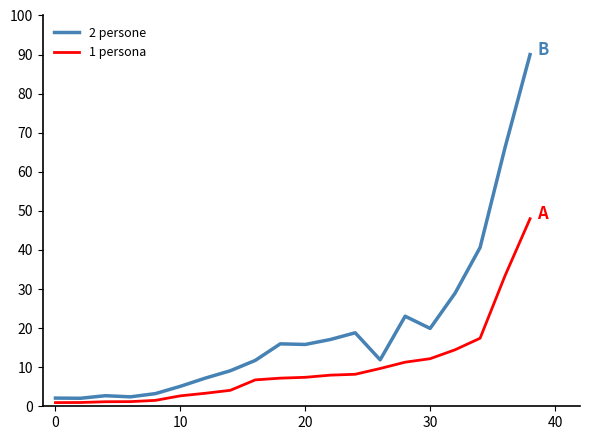

Rank the series by their maximum value, from highest to lowest.

2 persone, 1 persona